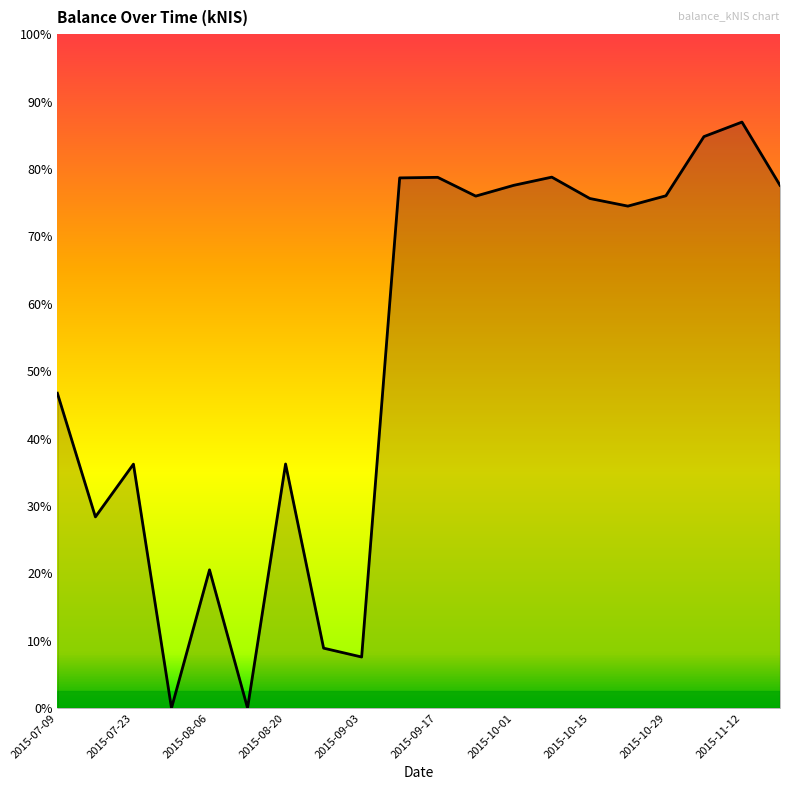

Is this an area chart (filled region under the line)?

Yes